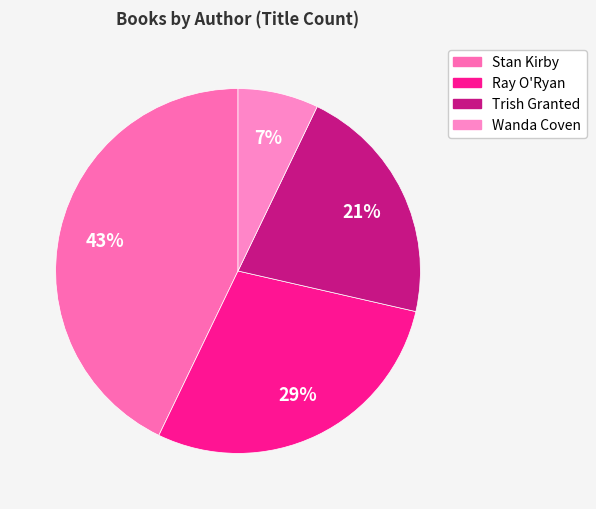

To the nearest percent, what is the difference between the largest and smallest slice percentages?

36%